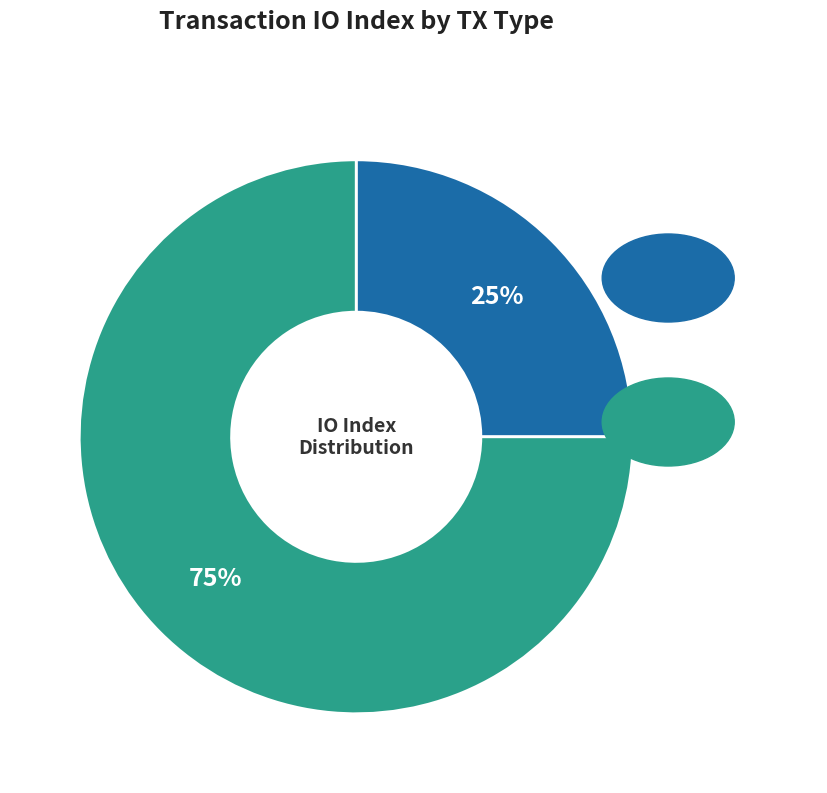

Does any single category account for the majority?

Yes